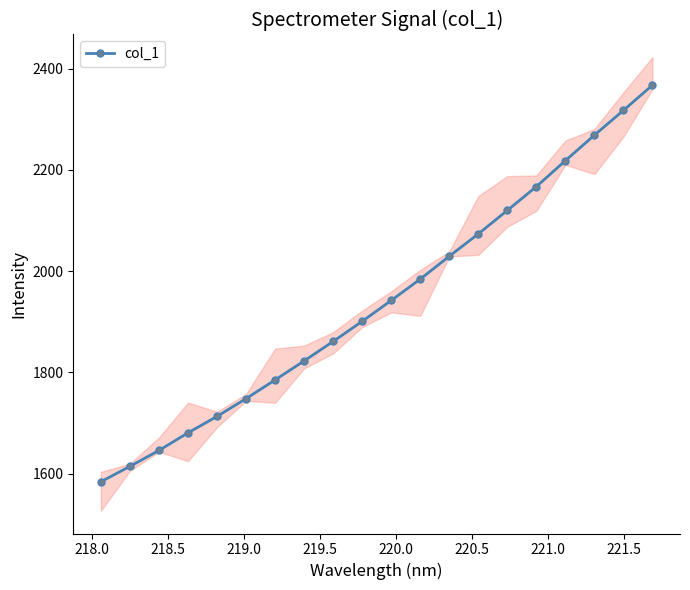

What is the minimum value for col_1?

1584.0